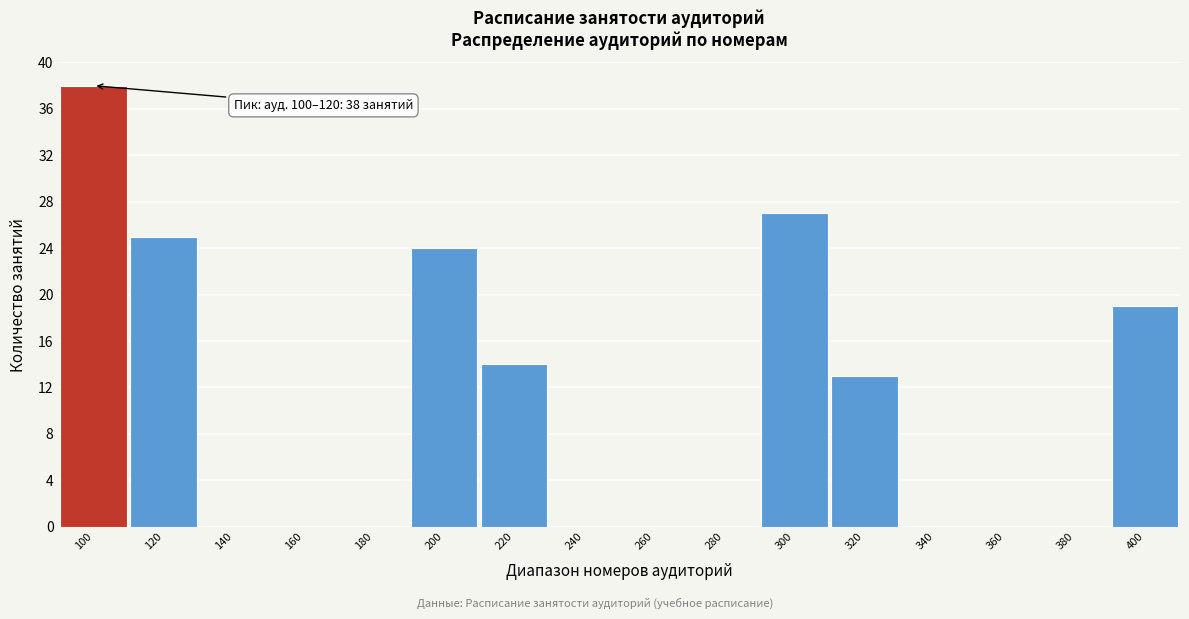

Reading right to left, transcribe all the data shown in this chart.

400=19	380=0	360=0	340=0	320=13	300=27	280=0	260=0	240=0	220=14	200=24	180=0	160=0	140=0	120=25	100=38